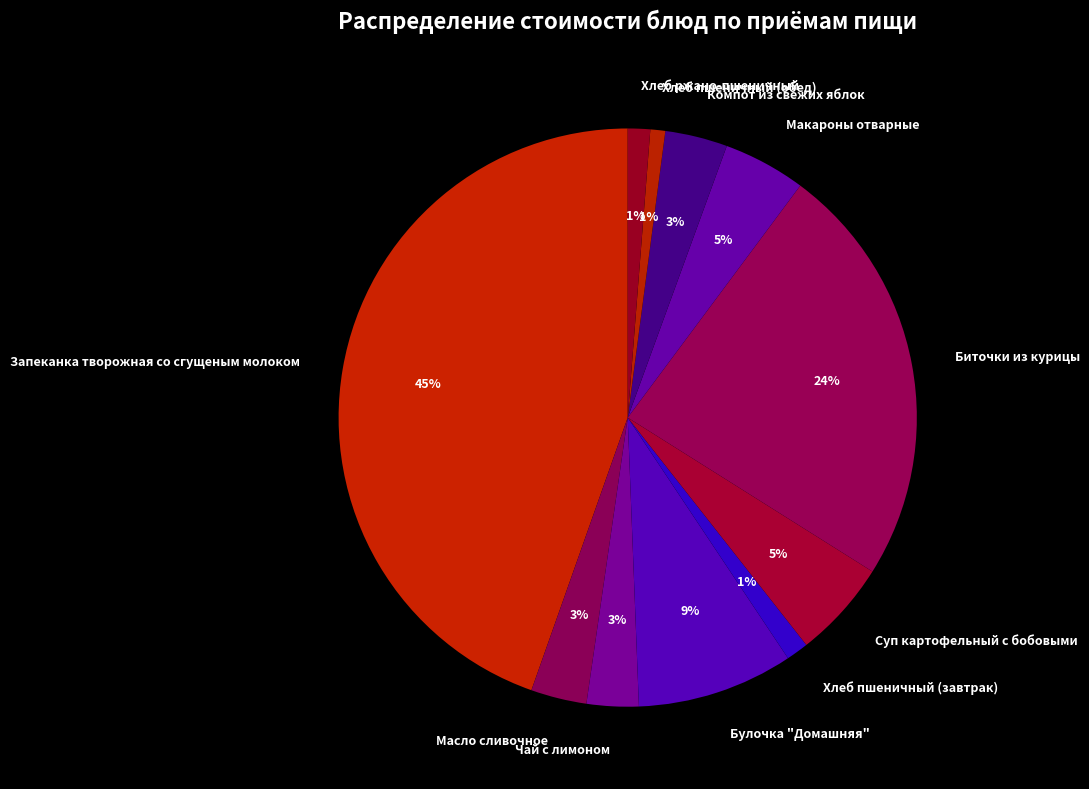

How many slices are in this pie chart?

11